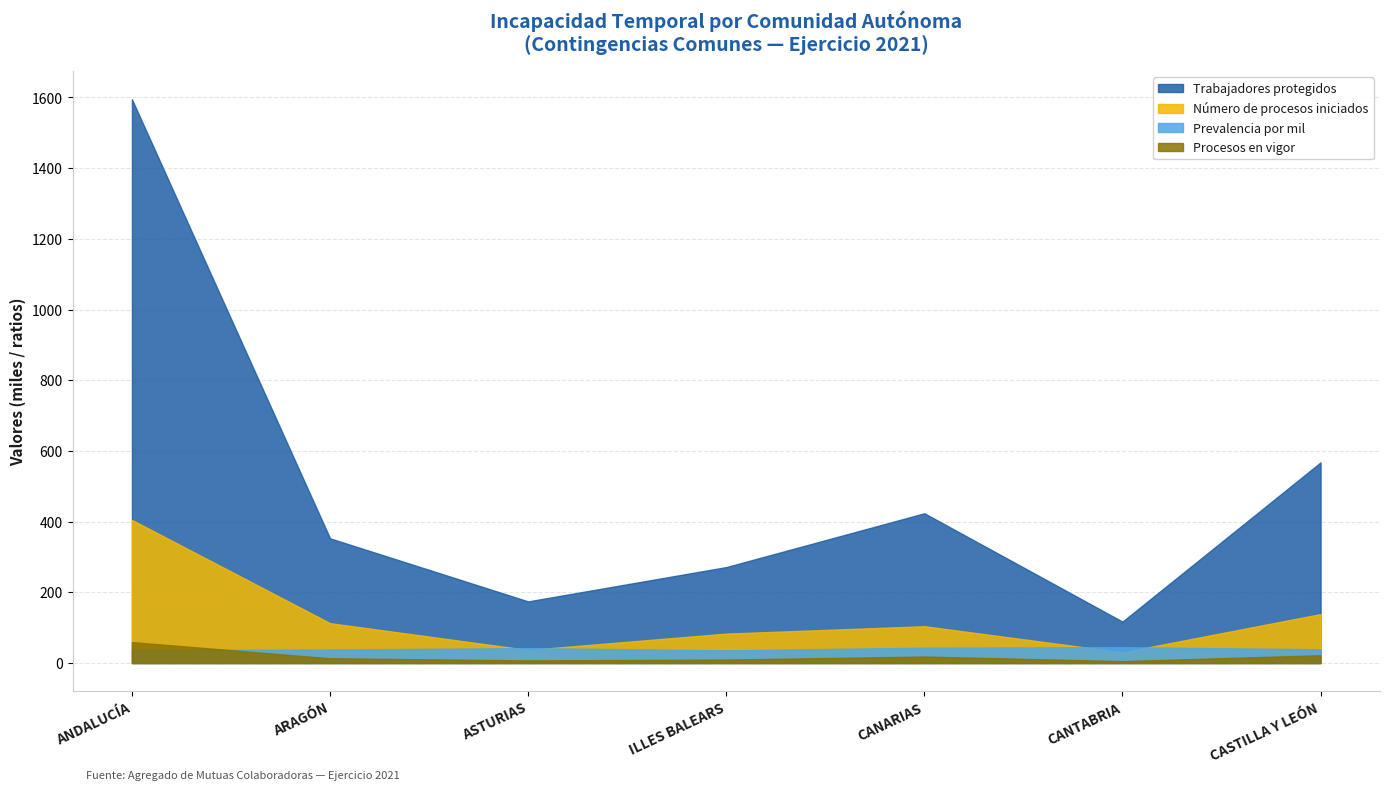

What is the difference between the Número de procesos iniciados values at ARAGÓN and CASTILLA Y LEÓN?

25.7